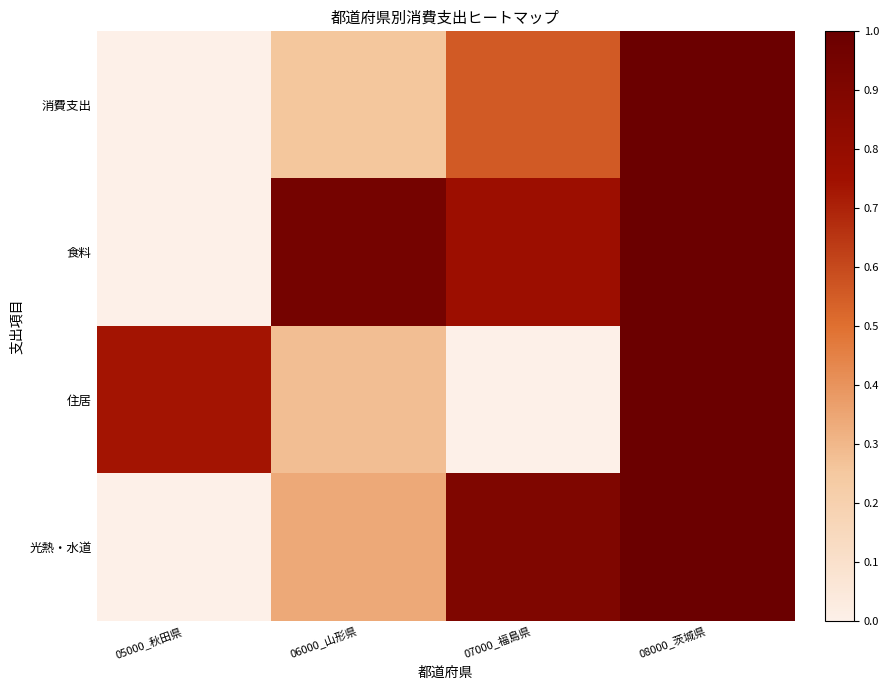

What is the spread (max minus min) of values at 06000_山形県?

0.7